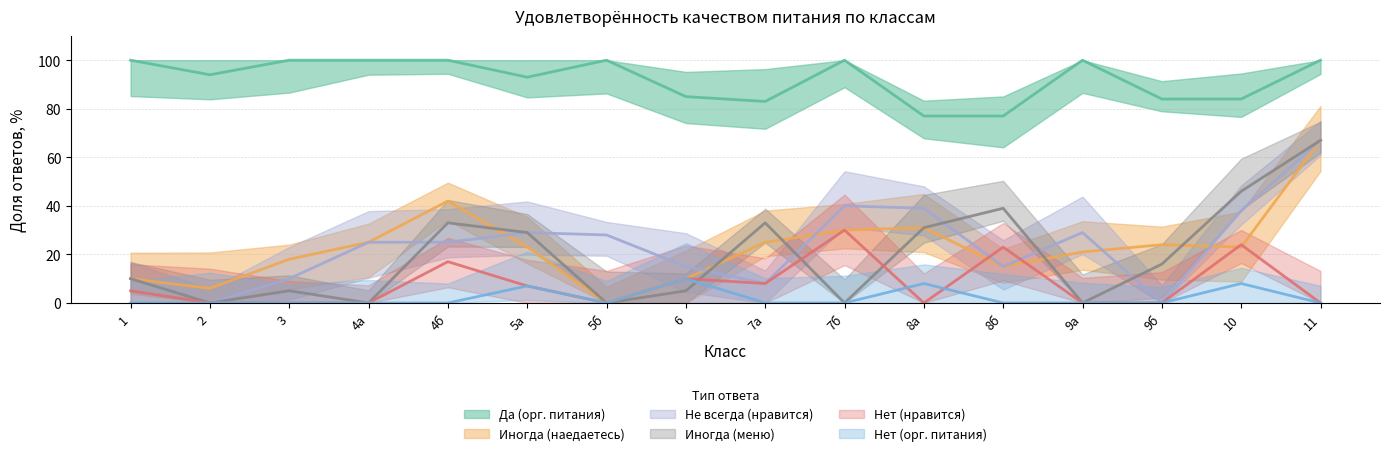

What is the total value across all series at 9б?

124